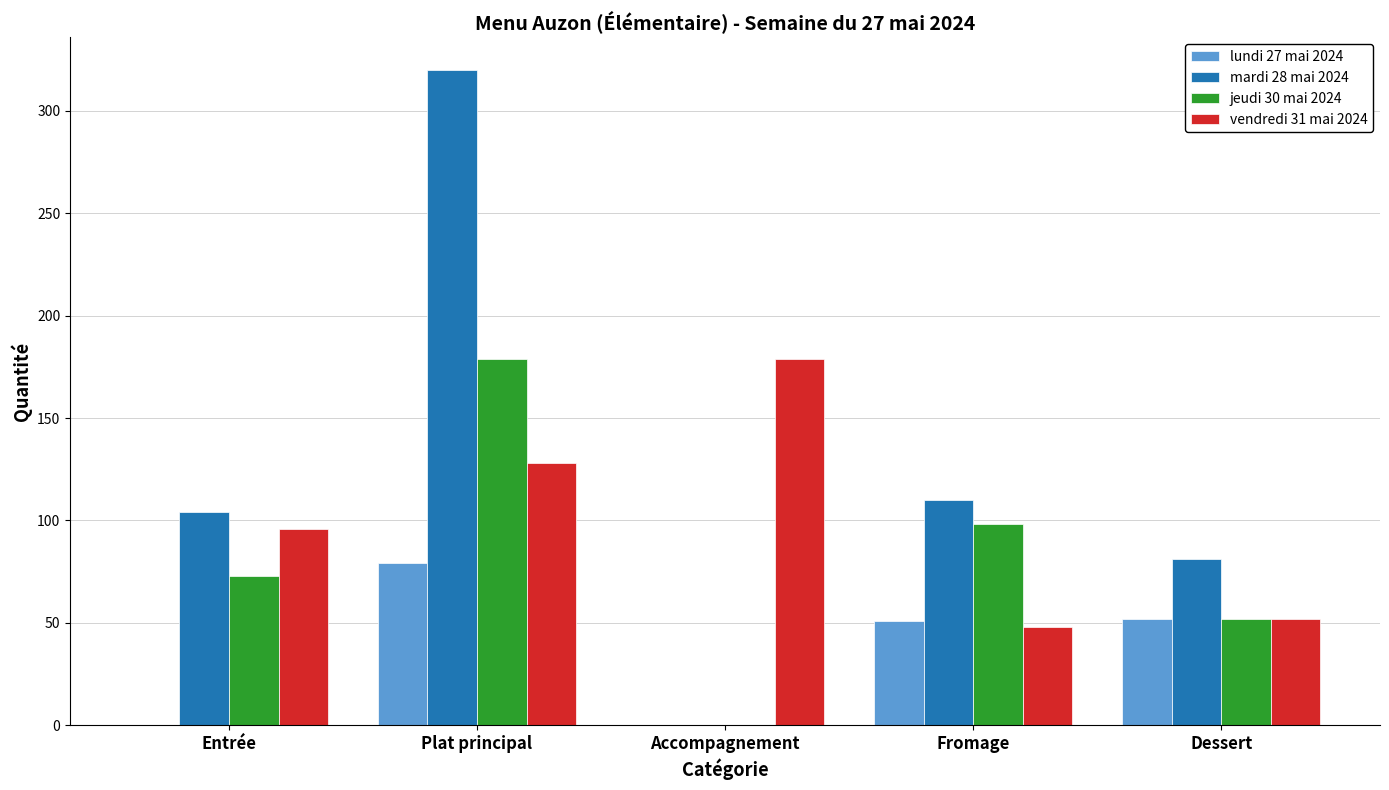

What is the sum of the vendredi 31 mai 2024 values at Fromage and Accompagnement?

227